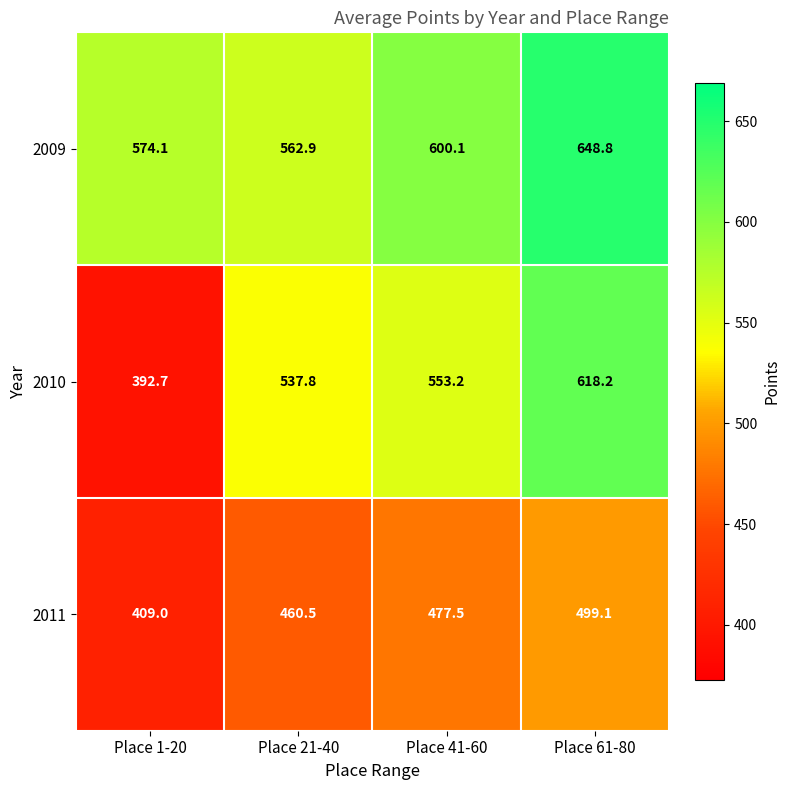

At which category is the sum across all series the highest?

Place 61-80